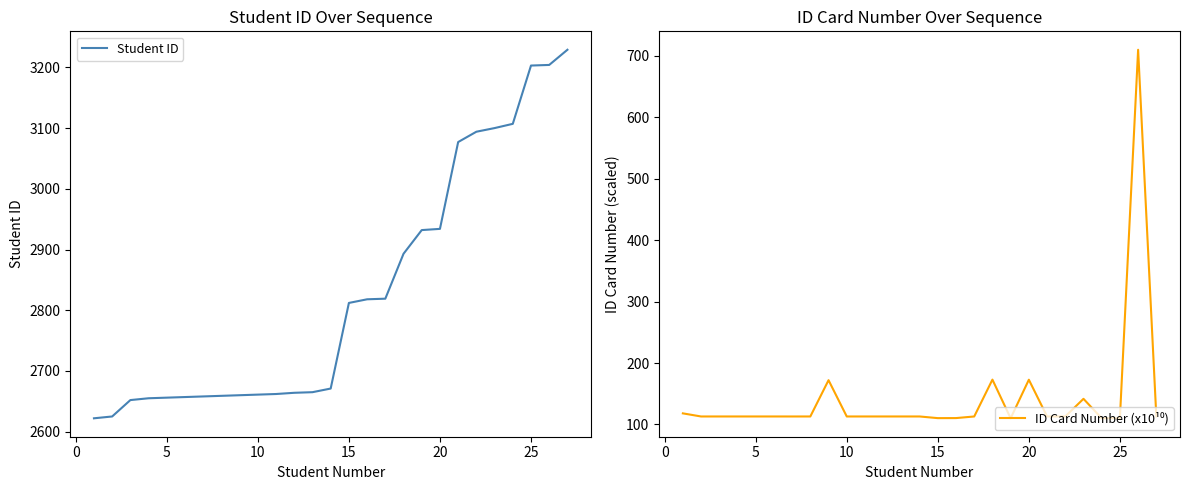

How many lines are shown in the chart?

2